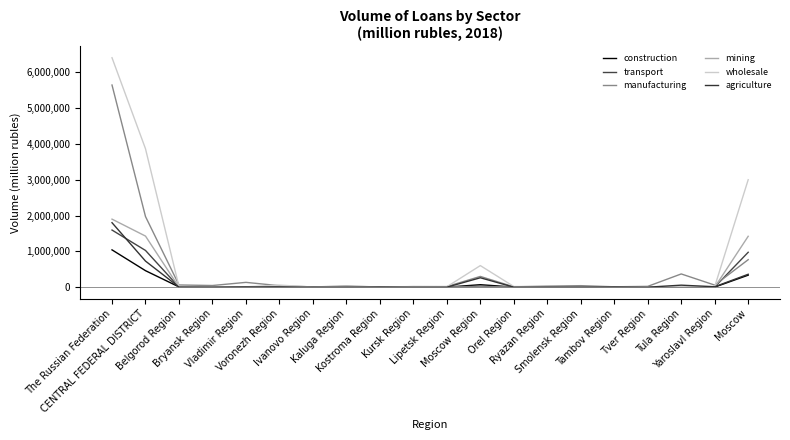

At which label does manufacturing first exceed 42448?

The Russian Federation